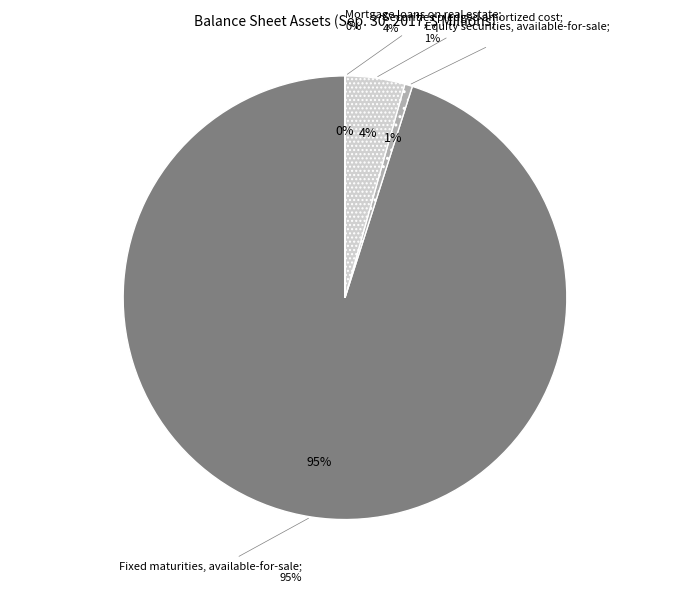

What is the change in value from Securities pledged amortized cost to Mortgage loans on real estate?

-2987.6